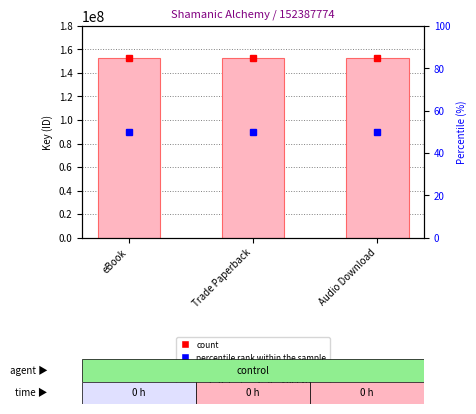

Where is Key nearest to the value 152387774?

eBook